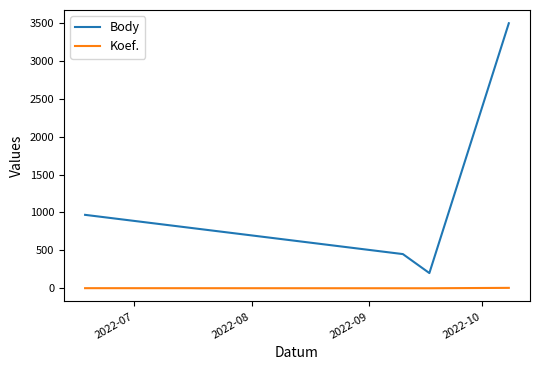

True or false: Koef. and Body cross at least once.

False